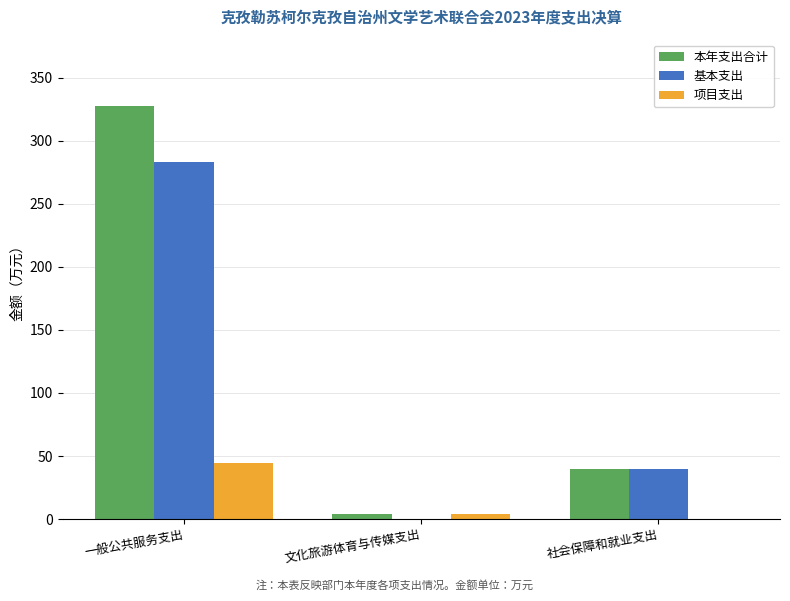

What is the sum of all 本年支出合计 values?

371.6